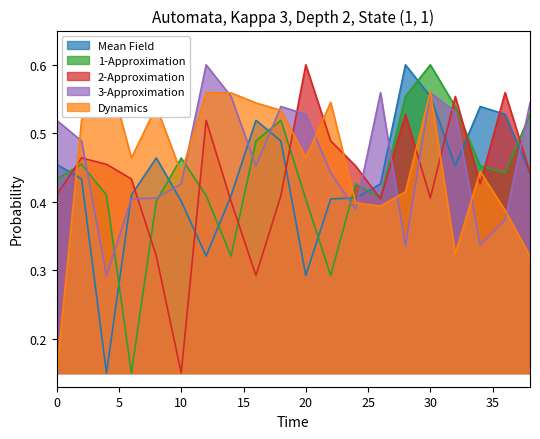

In 2-Approximation, how many points are lower than both neighbors (excluding endpoints)?

5